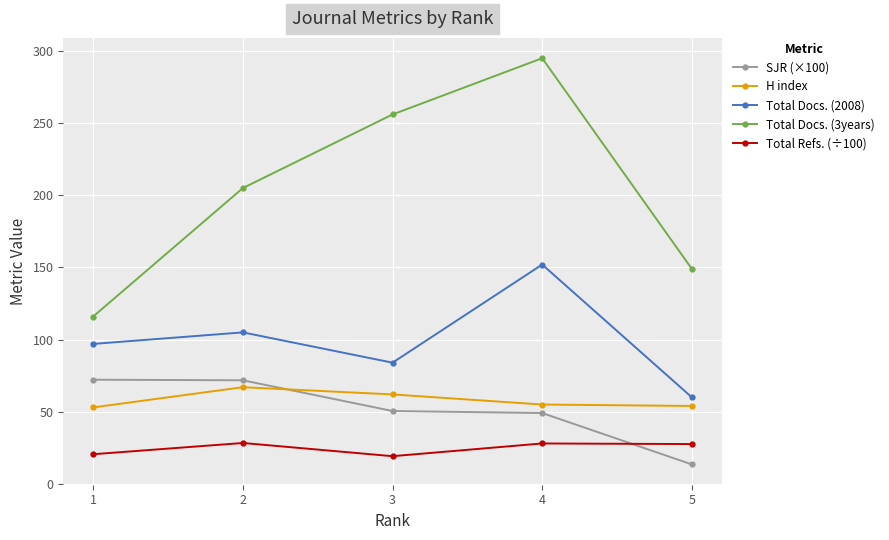

Rank the series at 5 from lowest to highest value.

SJR (×100), Total Refs. (÷100), H index, Total Docs. (2008), Total Docs. (3years)